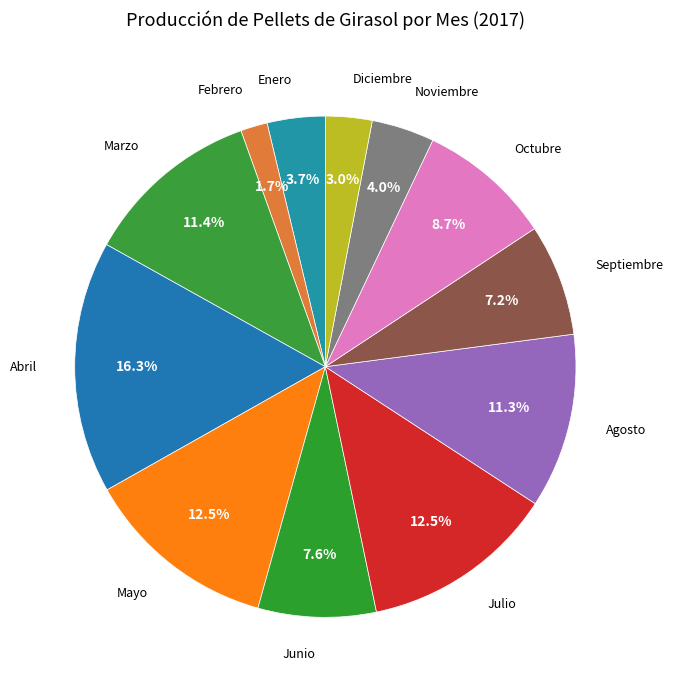

How many slices are in this pie chart?

12